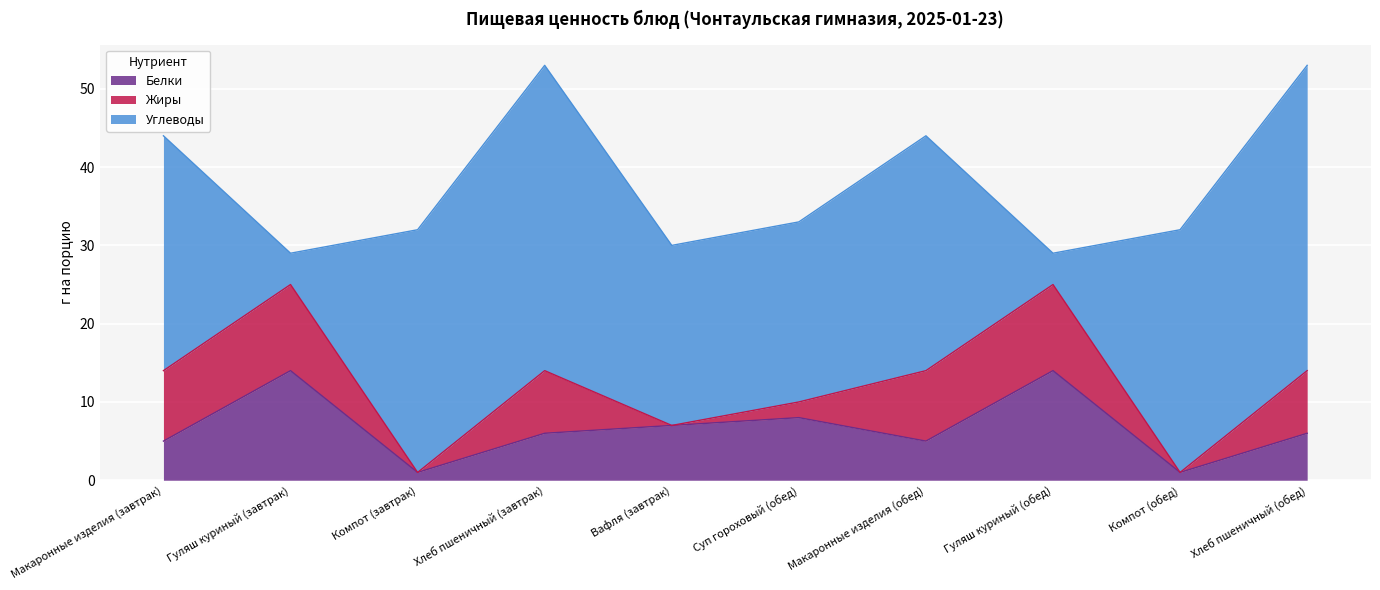

Reading left to right, what are all the values shown in this chart?

Белки: Макаронные изделия (завтрак)=5	Гуляш куриный (завтрак)=14	Компот (завтрак)=1	Хлеб пшеничный (завтрак)=6	Вафля (завтрак)=7	Суп гороховый (обед)=8	Макаронные изделия (обед)=5	Гуляш куриный (обед)=14	Компот (обед)=1	Хлеб пшеничный (обед)=6
Жиры: Макаронные изделия (завтрак)=9	Гуляш куриный (завтрак)=11	Компот (завтрак)=0	Хлеб пшеничный (завтрак)=8	Вафля (завтрак)=0	Суп гороховый (обед)=2	Макаронные изделия (обед)=9	Гуляш куриный (обед)=11	Компот (обед)=0	Хлеб пшеничный (обед)=8
Углеводы: Макаронные изделия (завтрак)=30	Гуляш куриный (завтрак)=4	Компот (завтрак)=31	Хлеб пшеничный (завтрак)=39	Вафля (завтрак)=23	Суп гороховый (обед)=23	Макаронные изделия (обед)=30	Гуляш куриный (обед)=4	Компот (обед)=31	Хлеб пшеничный (обед)=39